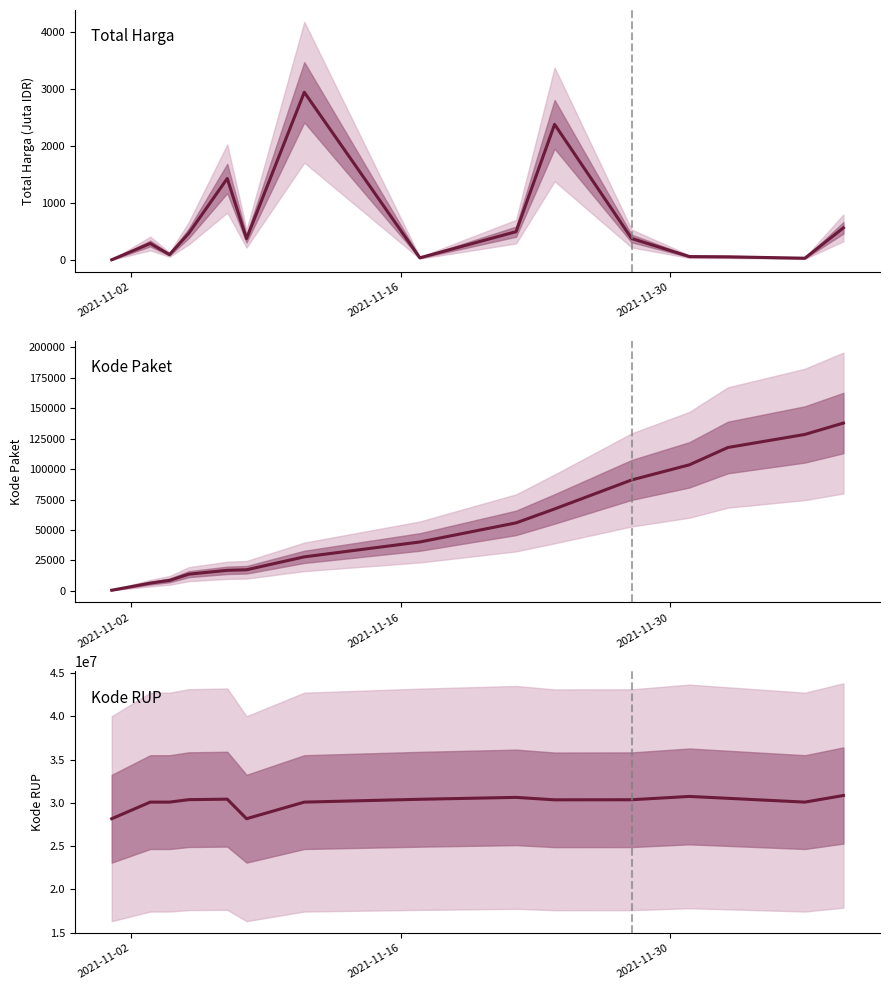

True or false: Kode RUP and Total Harga intersect in this chart.

False